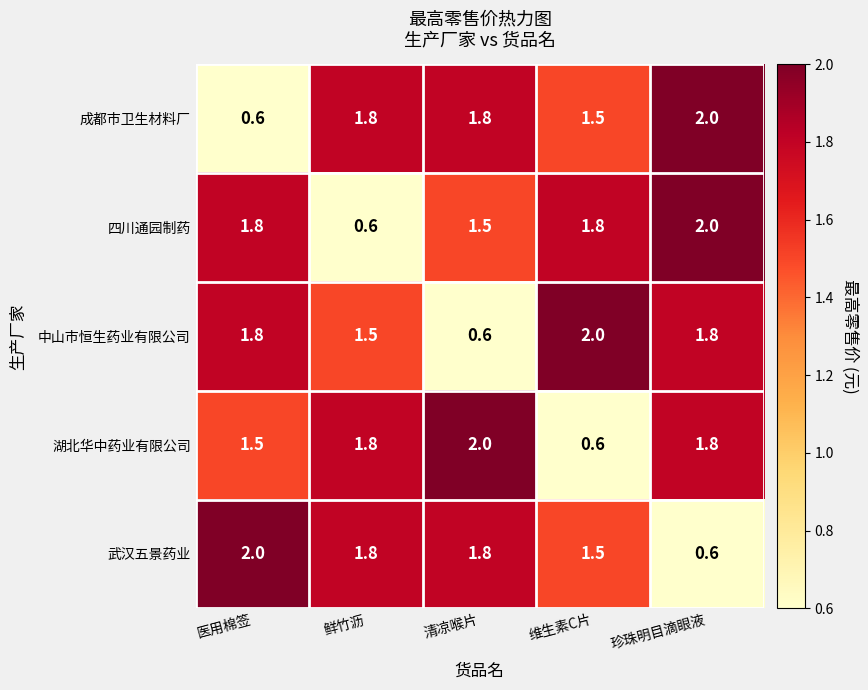

Which category has the lowest value in the 四川通园制药 series?

鲜竹沥